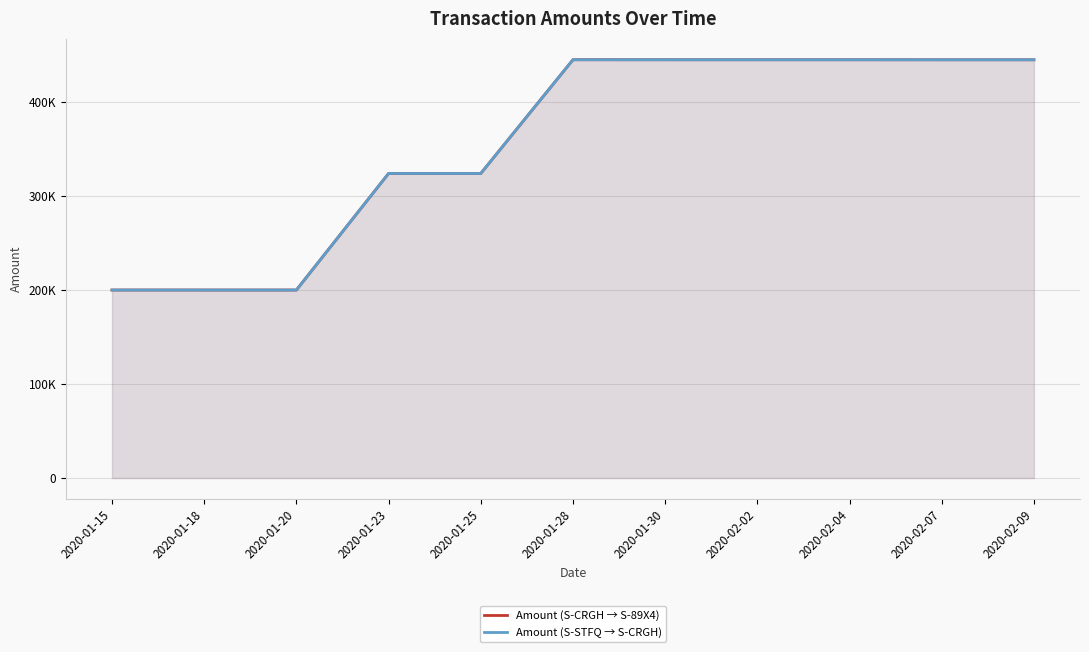

True or false: Amount (S-CRGH → S-89X4) and Amount (S-STFQ → S-CRGH) intersect in this chart.

False